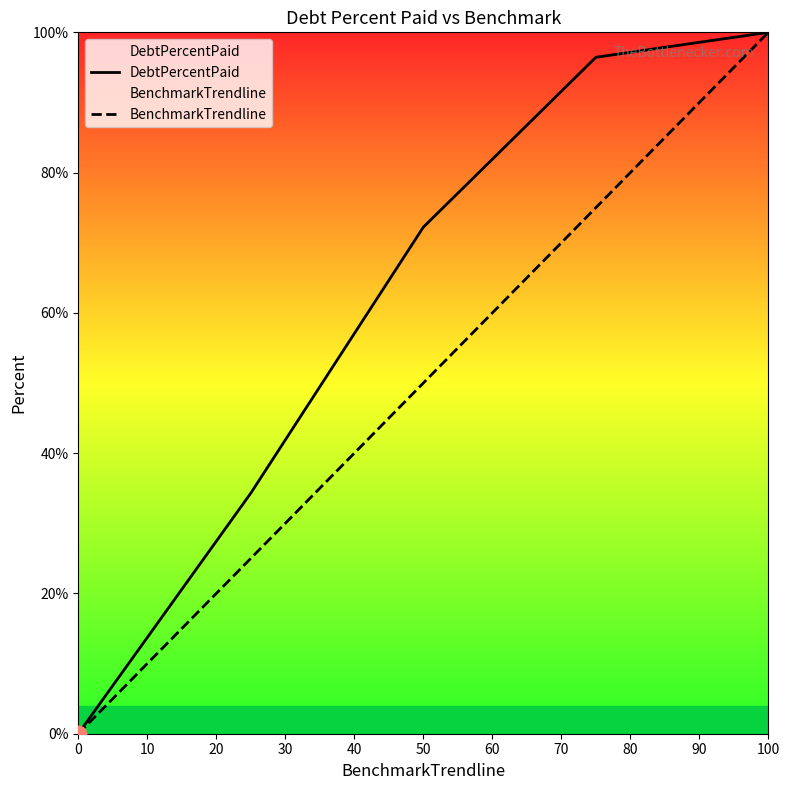

At how many categories does at least one series exceed 50?

3